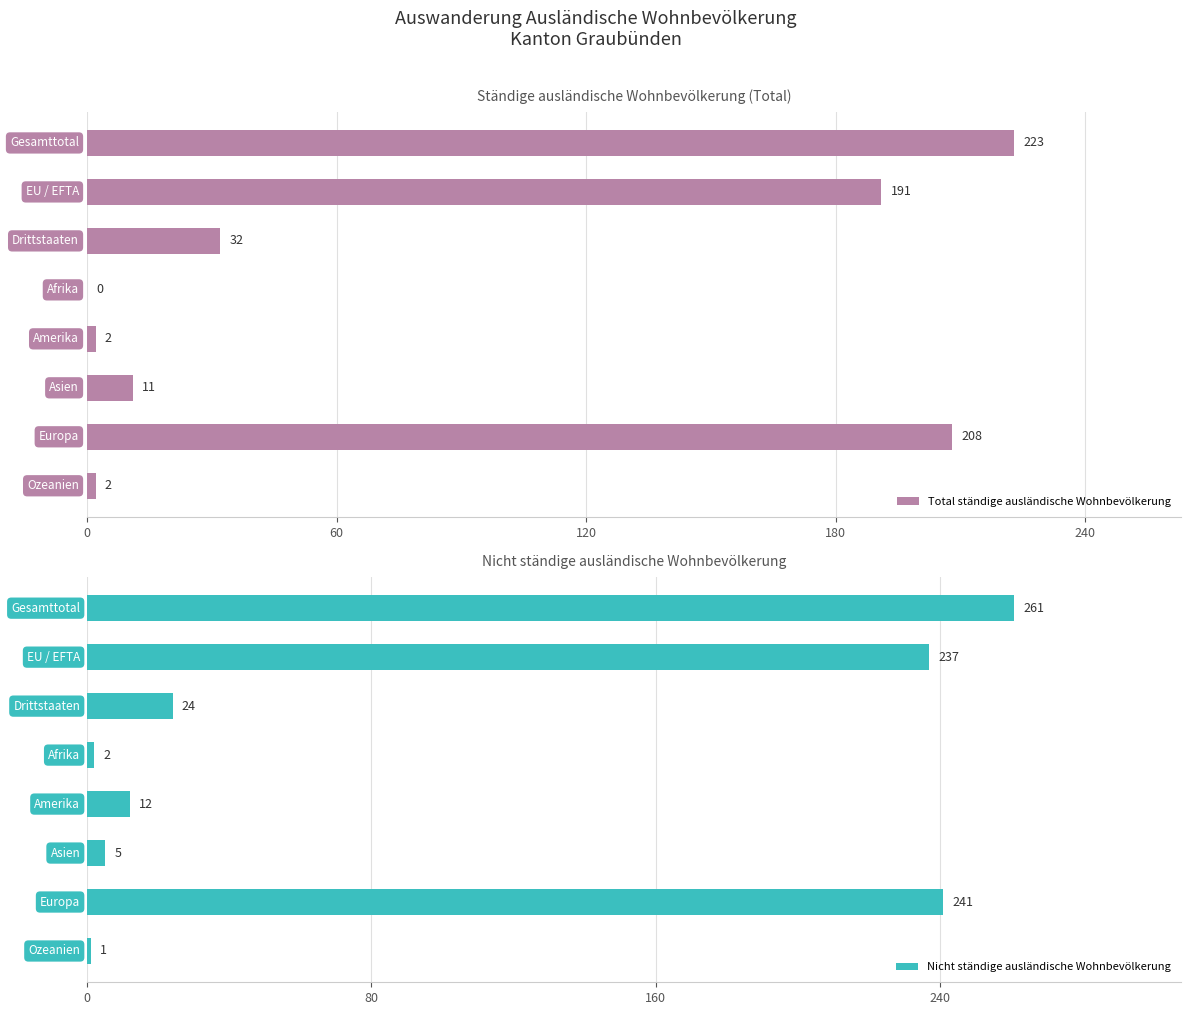

What is the highest value of the Total ständige ausländische Wohnbevölkerung series?

223